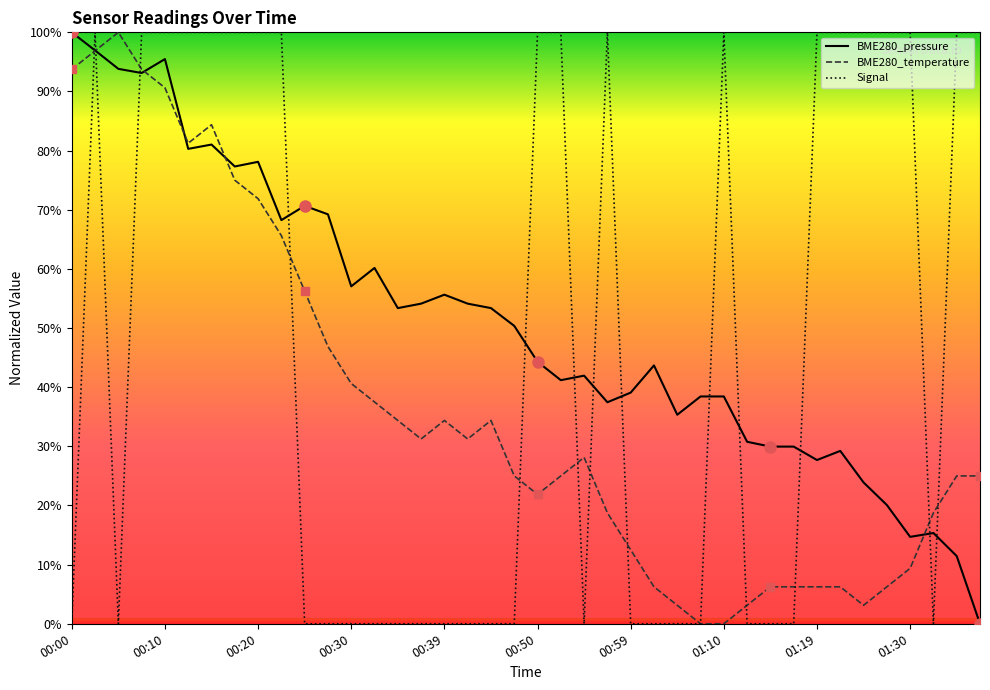

What is the greatest value displayed?

100.0